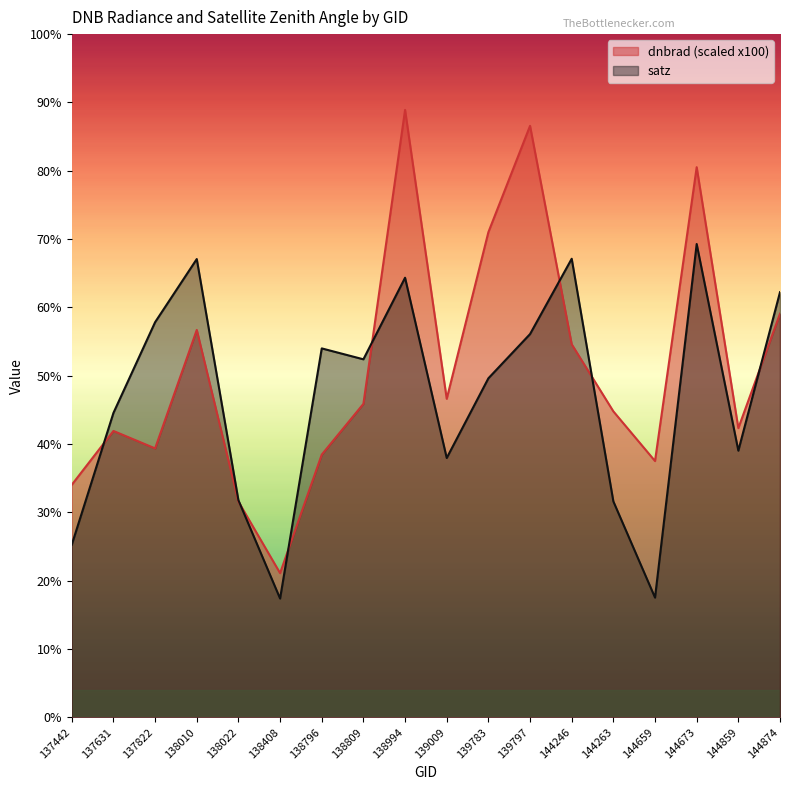

How many data points in dnbrad are less than 45?

9